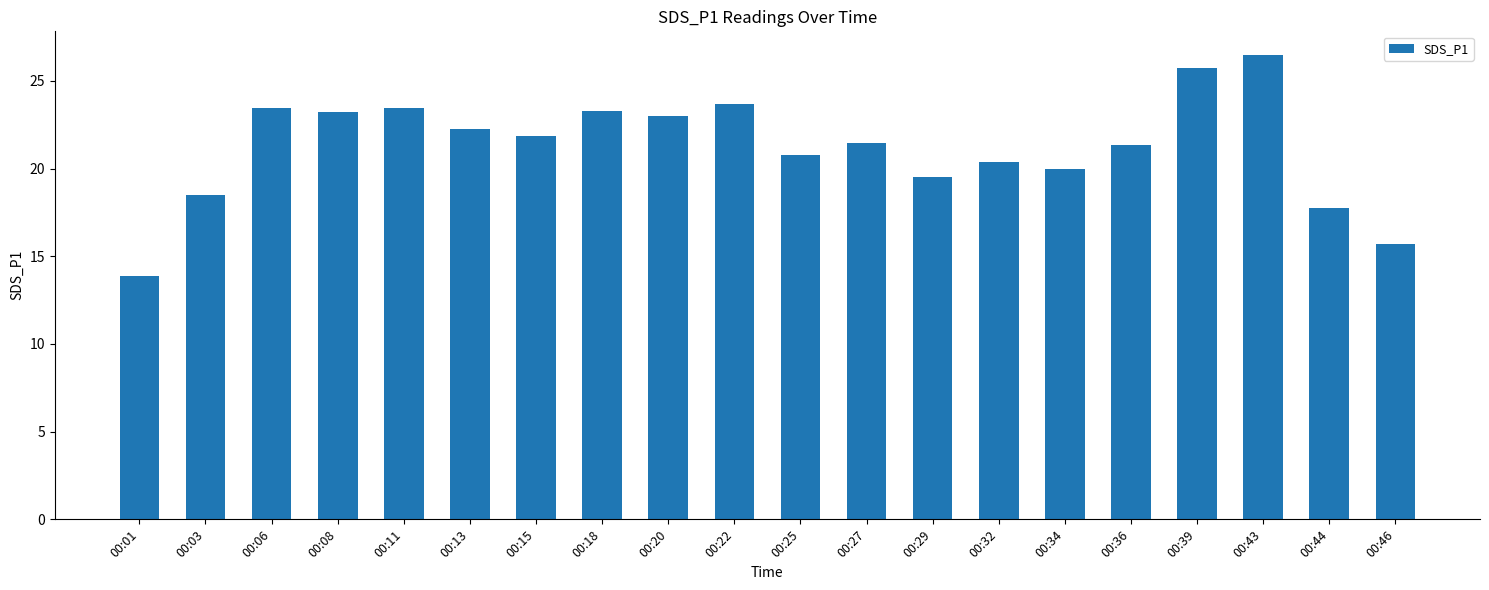

What is the minimum value shown in the chart?

13.9